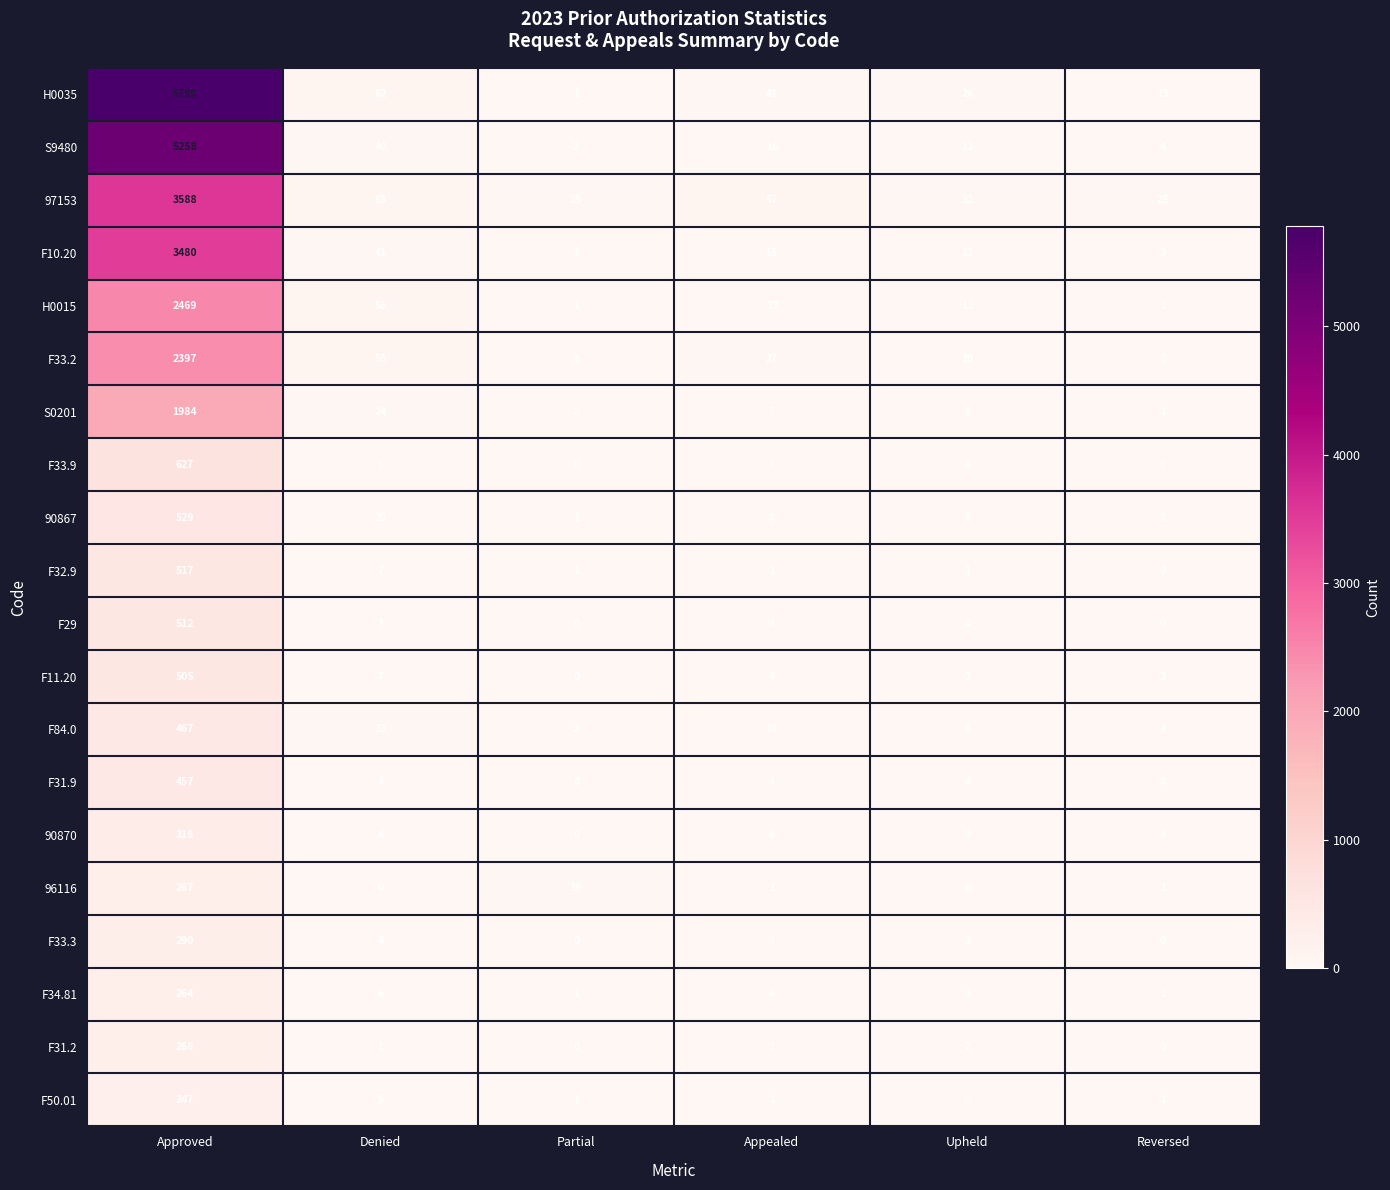

Where is H0015 nearest to the value 1235?

Denied